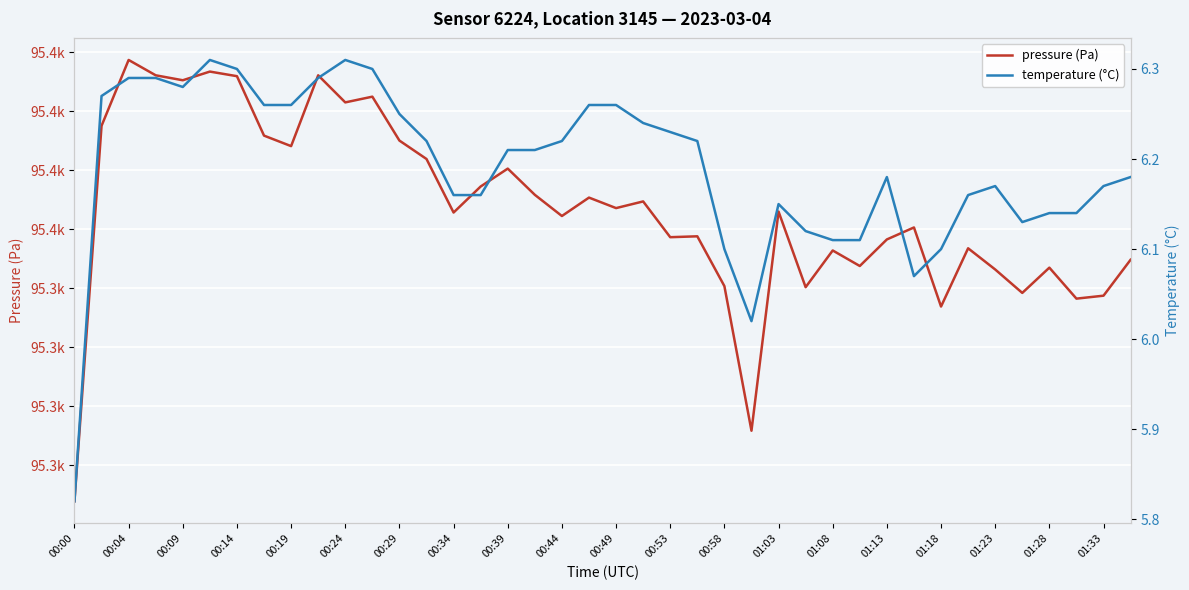

What is the difference between the maximum and second lowest values in the pressure (Pa) series?

62.8